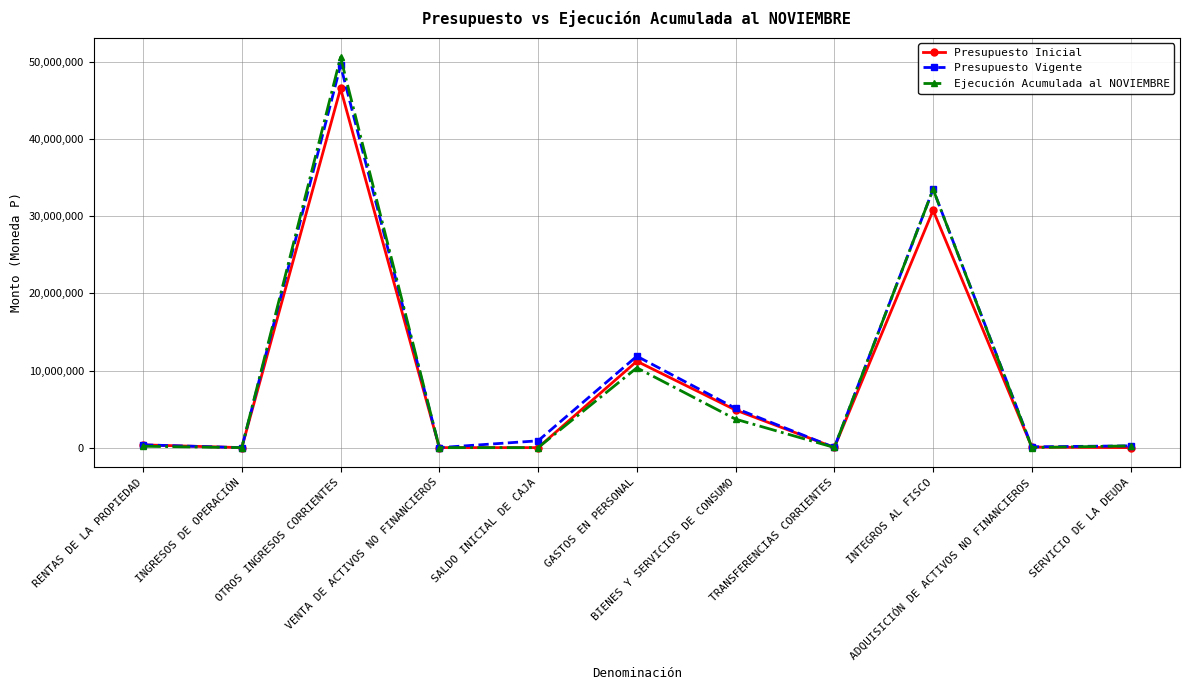

Read the Ejecución Acumulada al NOVIEMBRE value at BIENES Y SERVICIOS DE CONSUMO, to the nearest 50.

3690600